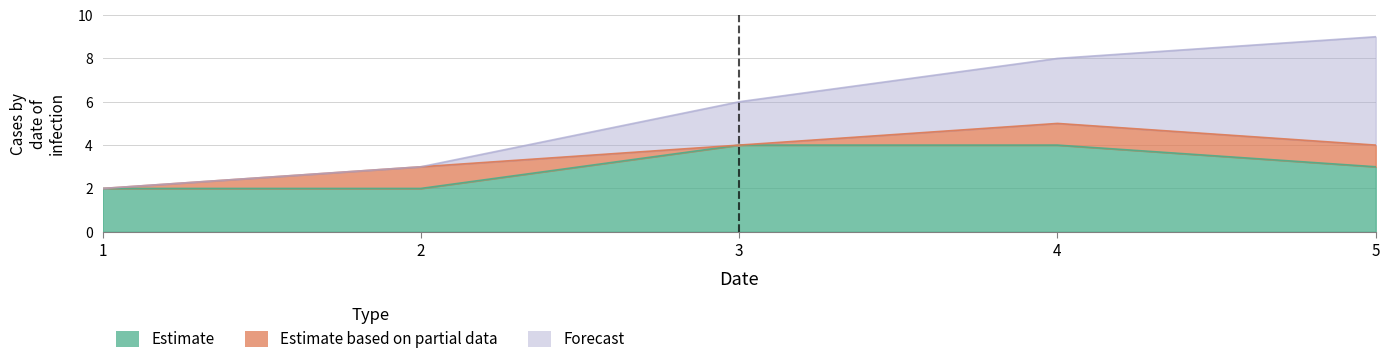

Does the chart have visible grid lines?

Yes